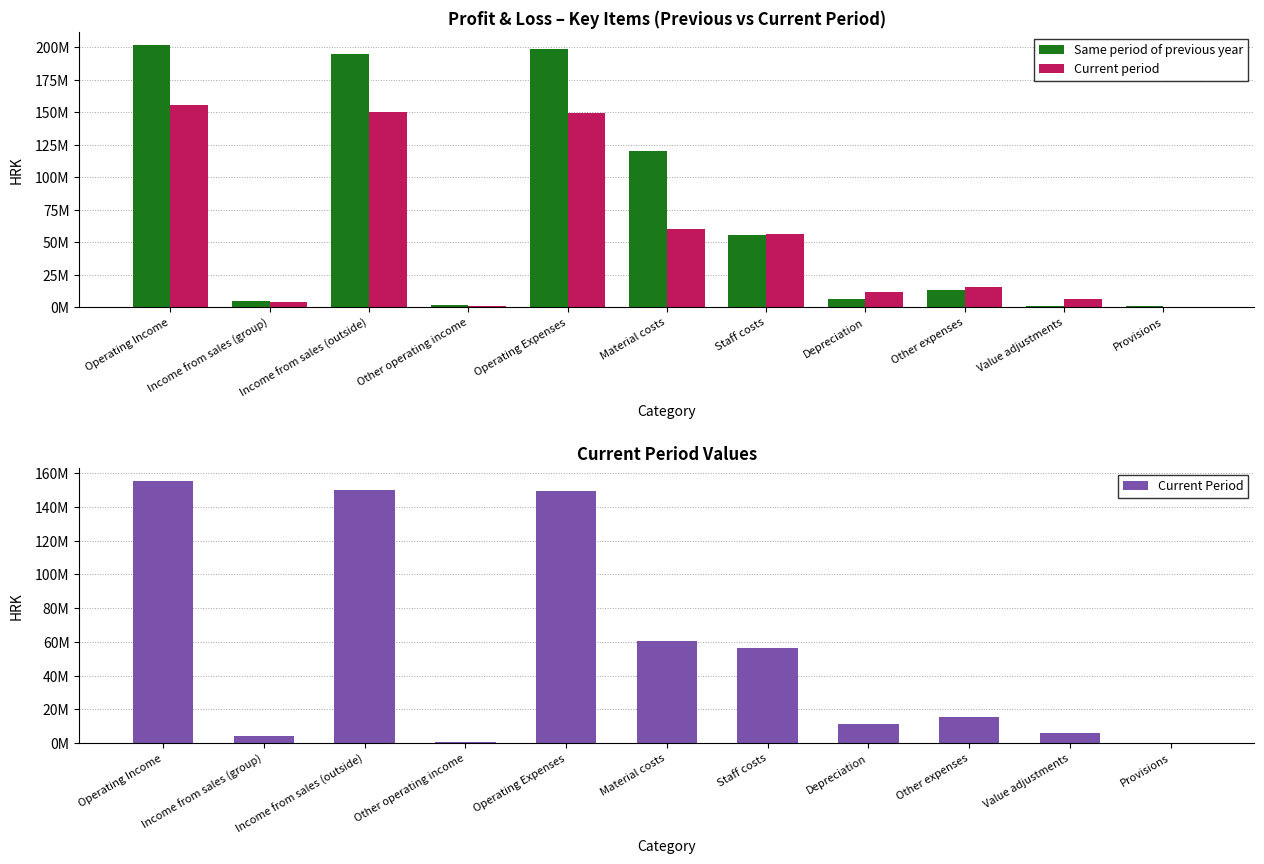

What are all the series names shown in the legend?

Same period of previous year, Current period, Current Period